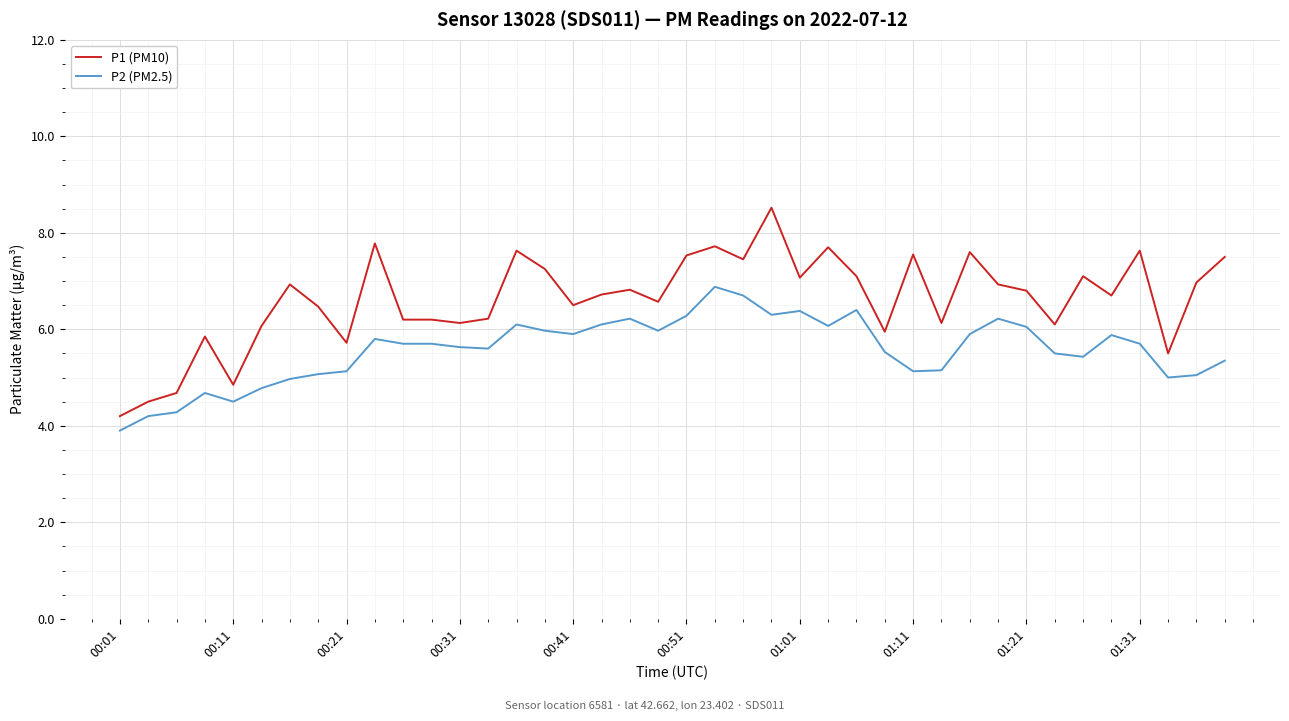

How many lines are shown in the chart?

2